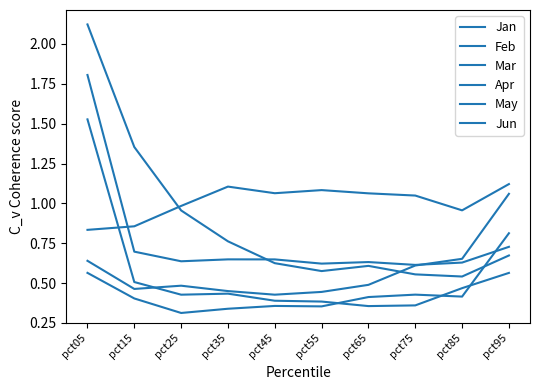

Does the chart display data point markers on the line(s)?

No